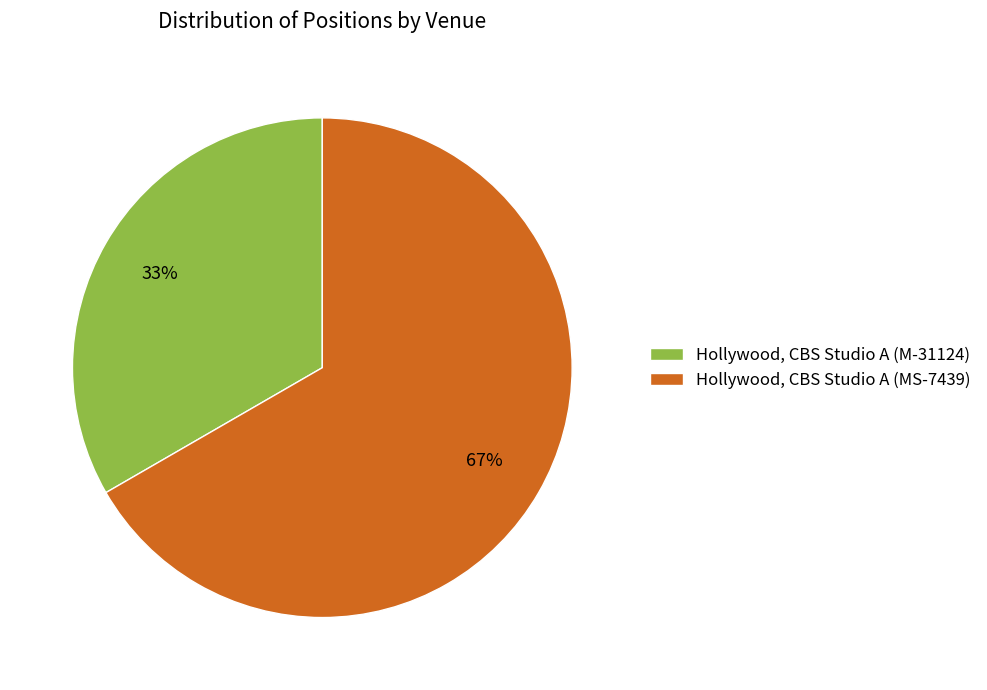

To the nearest percent, what percentage of the pie is Hollywood, CBS Studio A (M-31124)?

33%